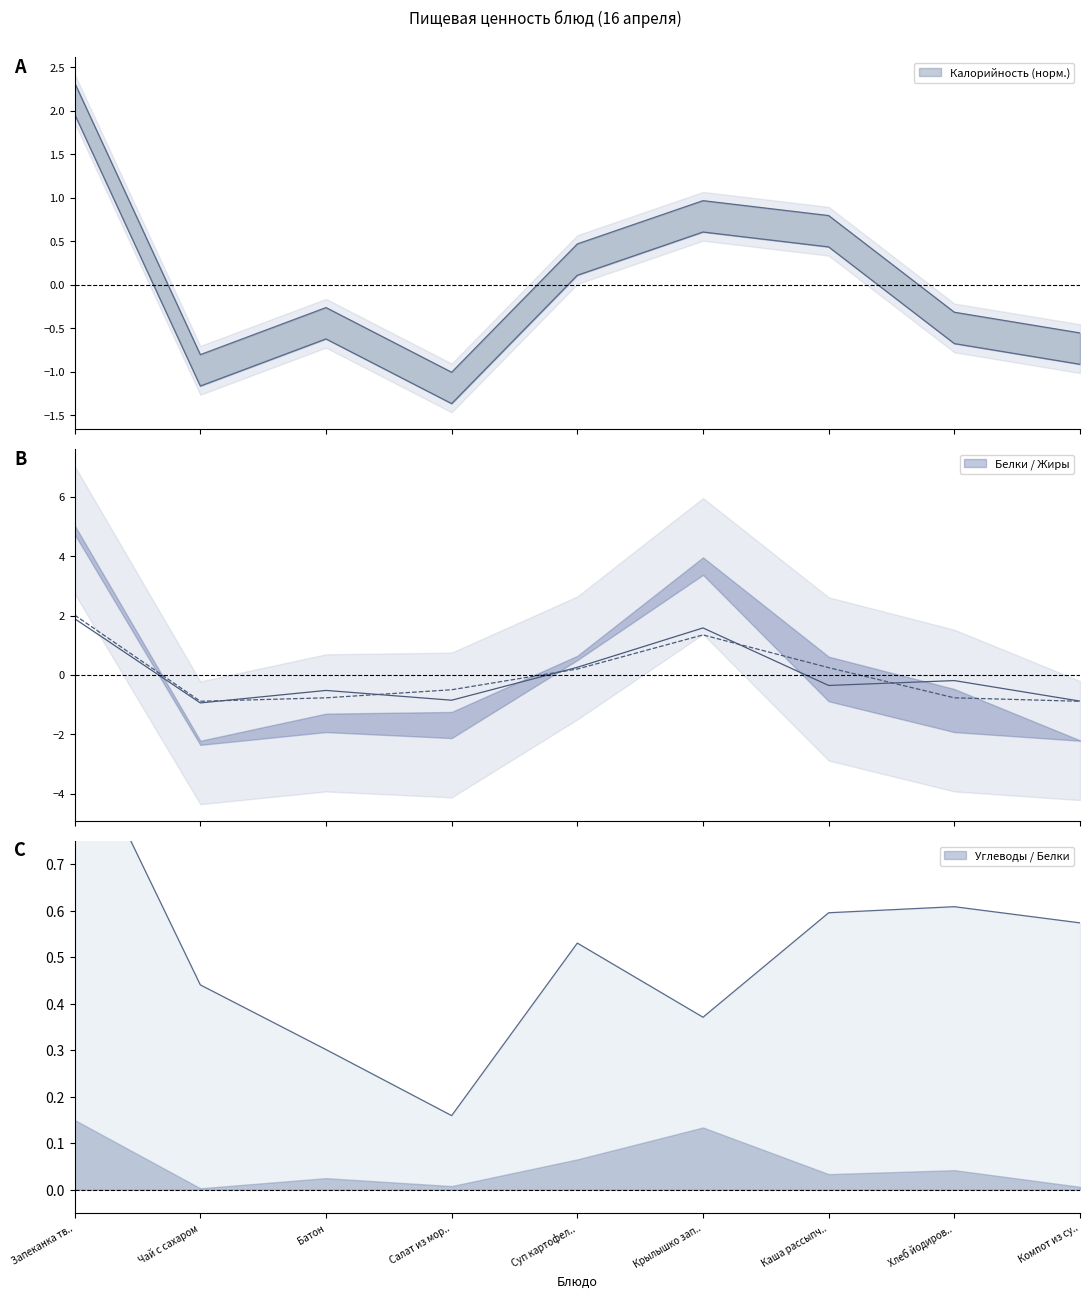

Where is the first local minimum for Калорийность?

Чай с сахаром